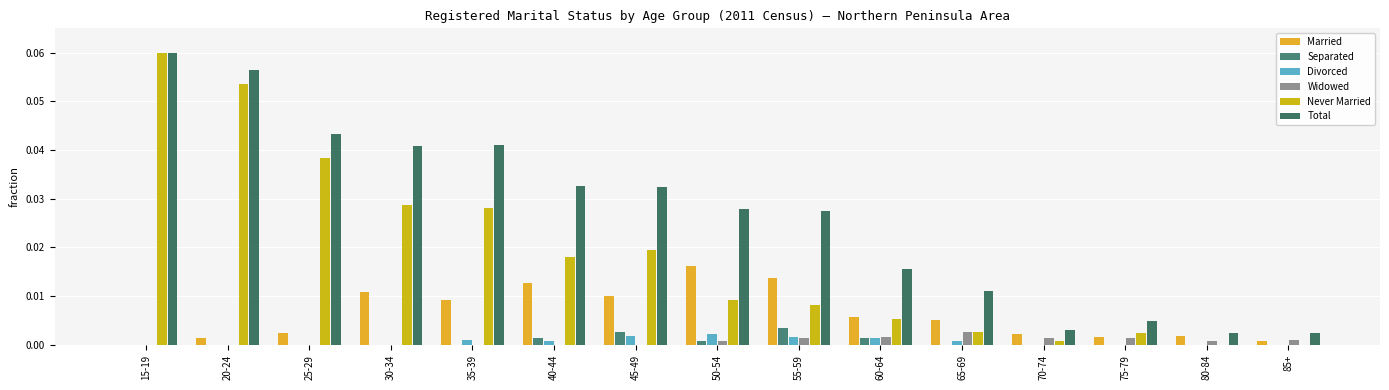

Between 45-49 and 85+, which series saw the biggest shift?

Total